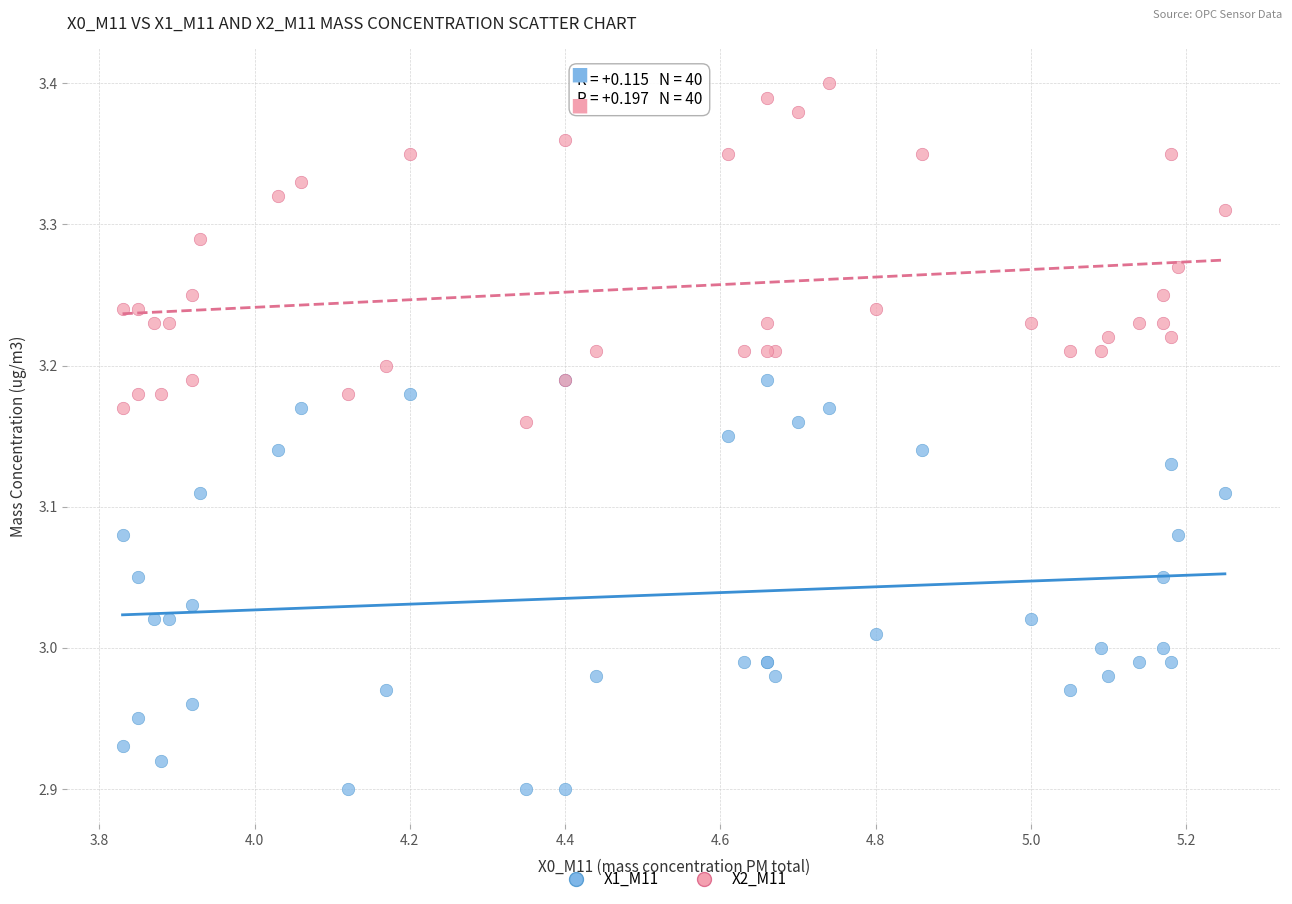

Which series has the largest Y range (max minus min)?

X1_M11